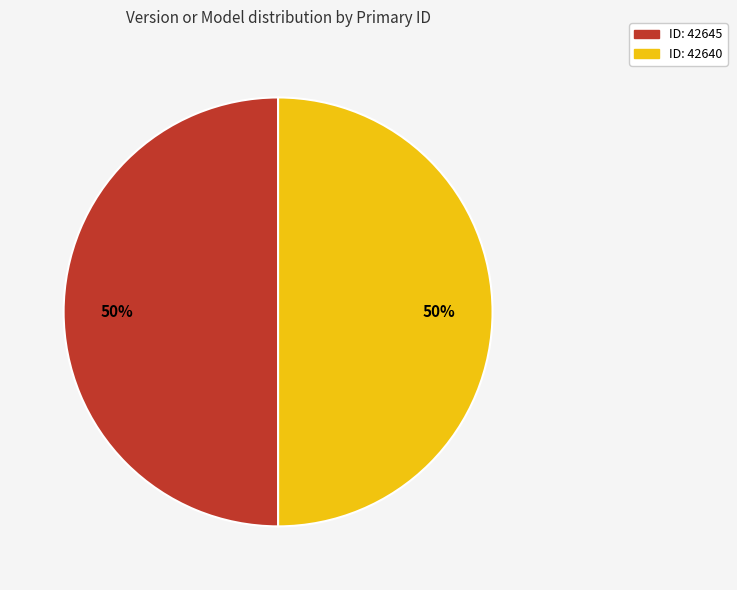

To the nearest percent, what is the average slice percentage?

50%